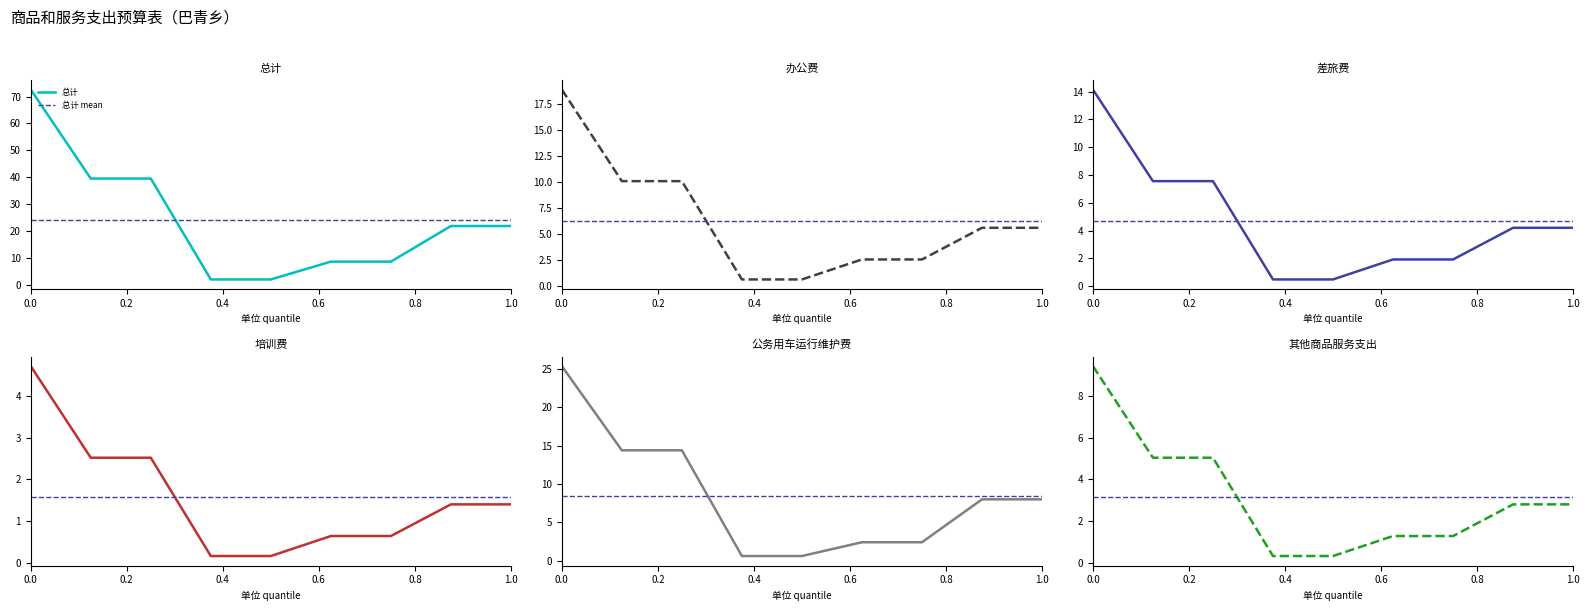

At which label does 总计 first exceed 22?

0.0